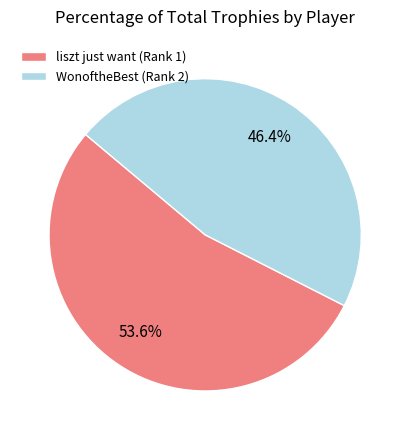

Count the number of slices in the pie.

2